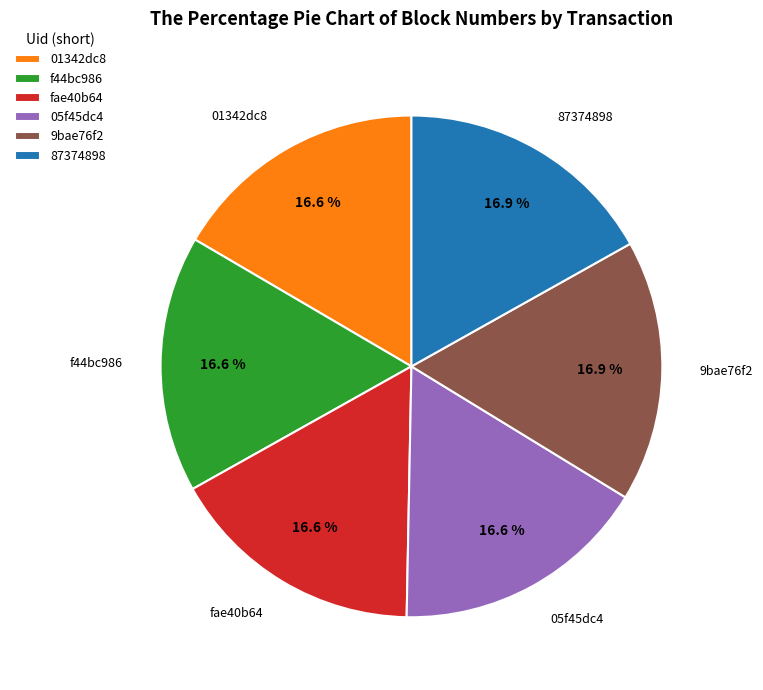

How many segments does this pie chart have?

6